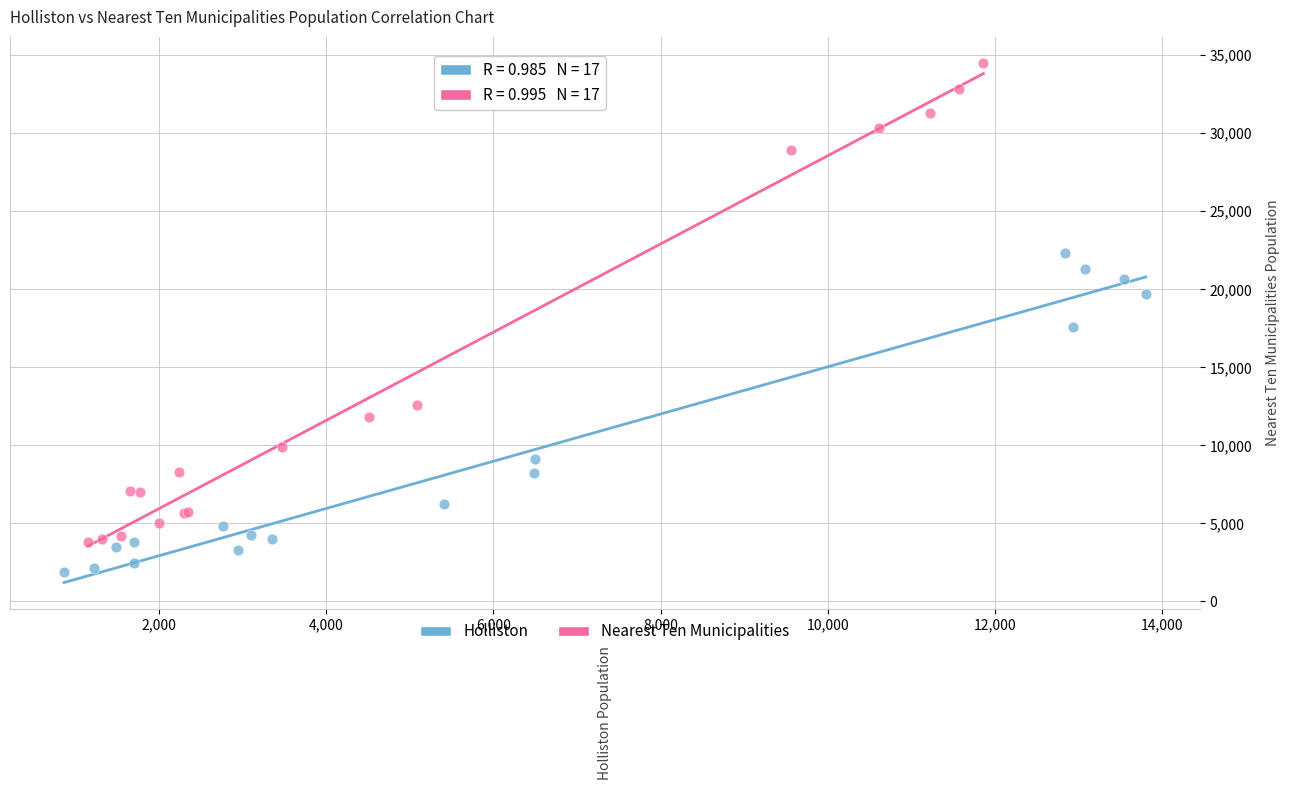

Which series has the widest spread of Y values?

Nearest Ten Municipalities